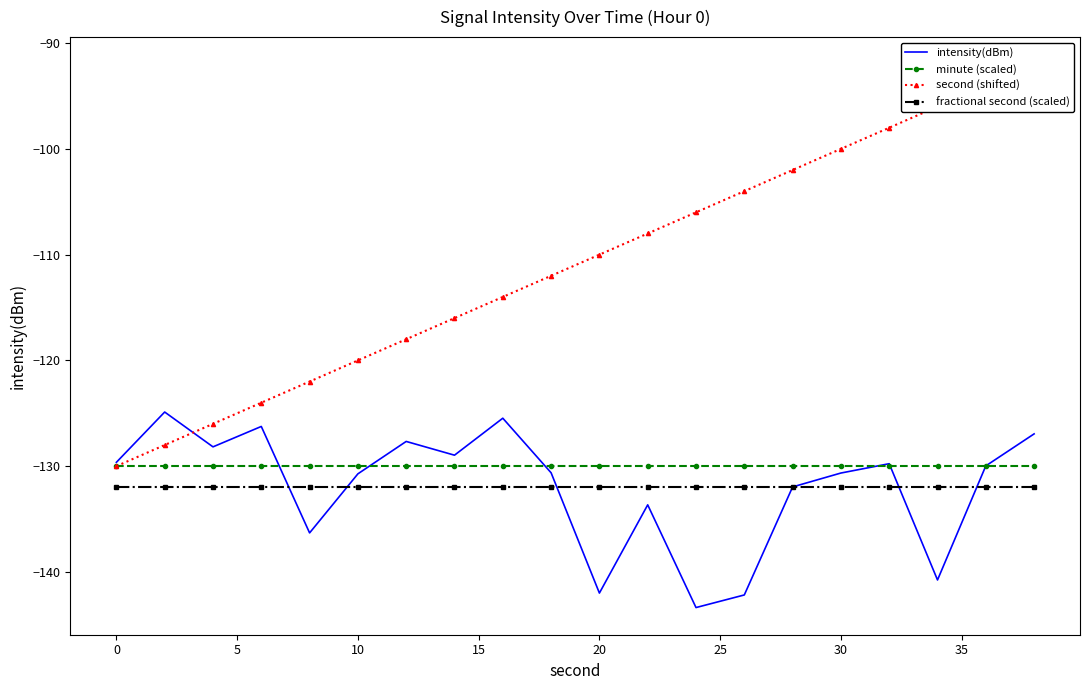

How many data points in second (shifted) are less than -110?

10